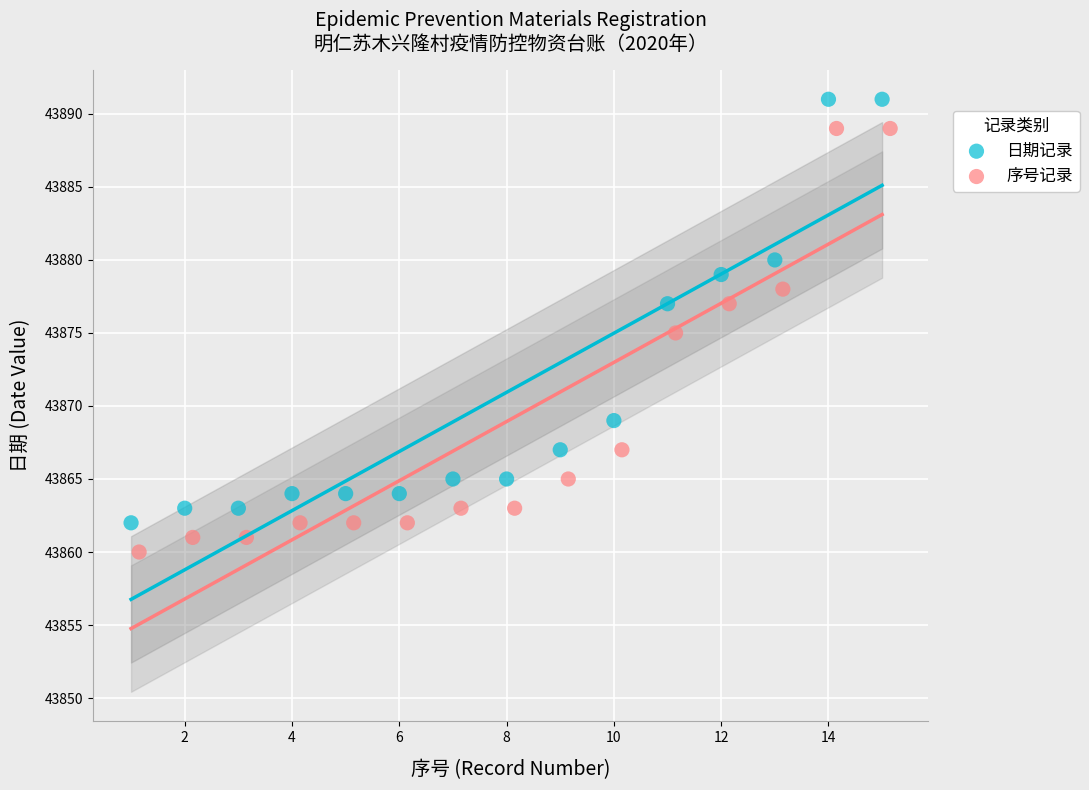

Which series contains the highest Y value?

日期记录